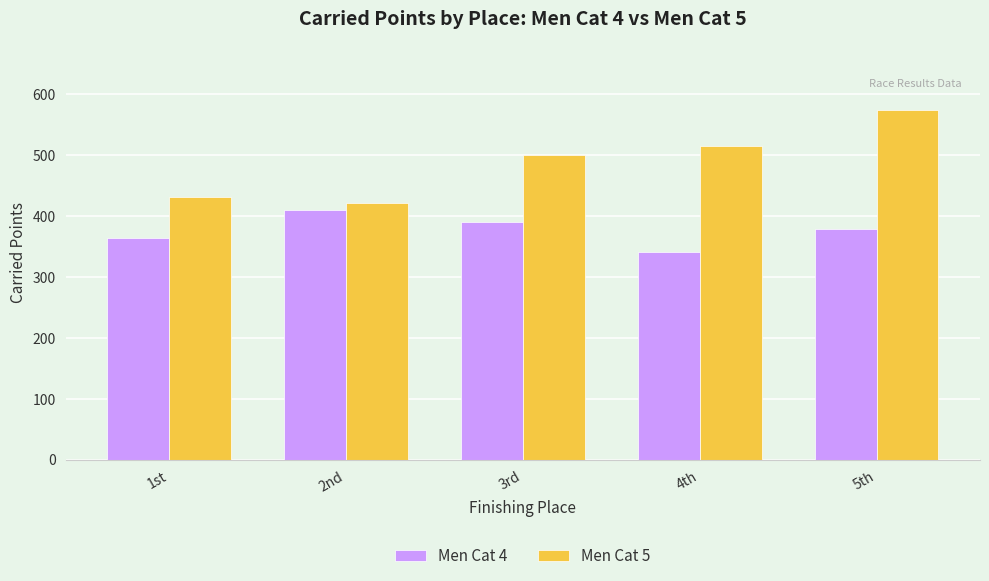

What is the sum of the Men Cat 5 values at 5th and 1st?

1005.1